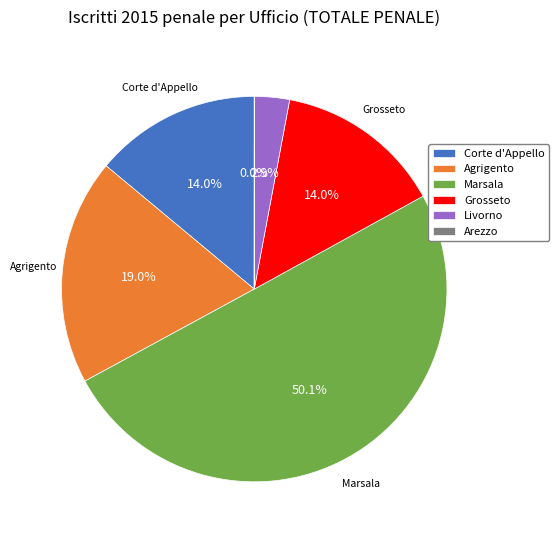

What is the largest slice in the pie chart?

Marsala